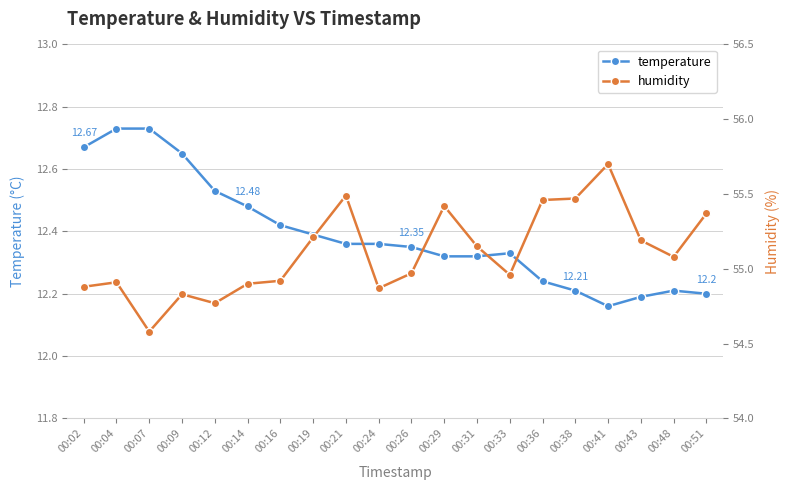

List the series in order of their overall mean, lowest first.

temperature, humidity